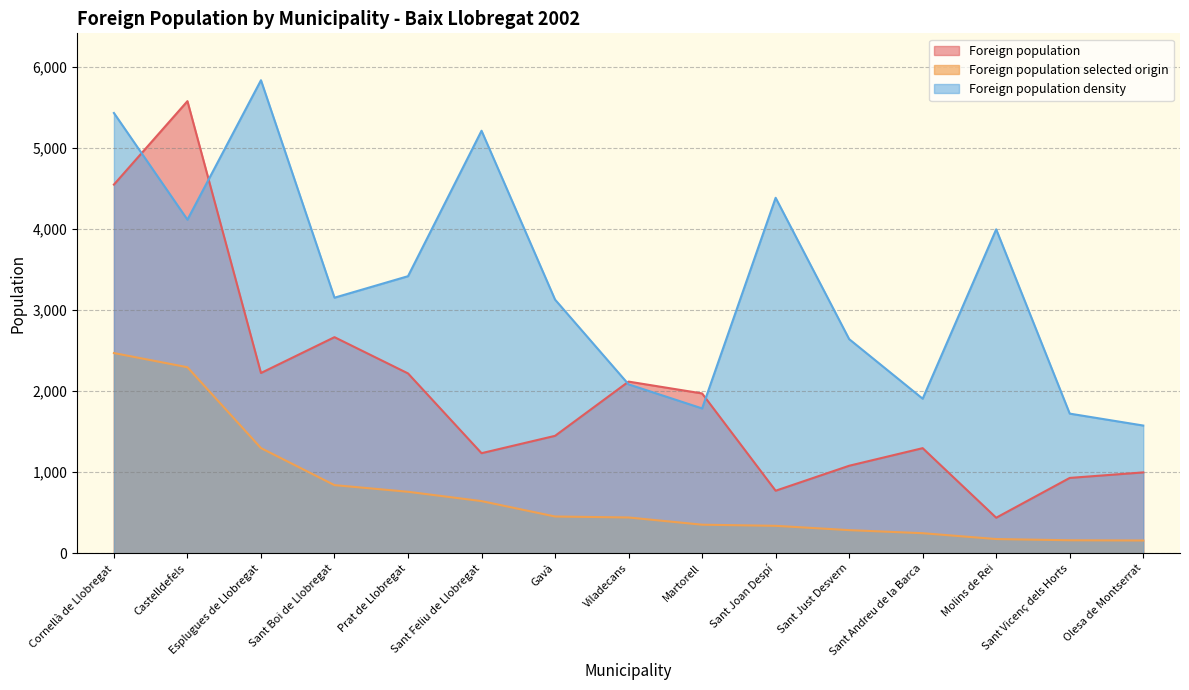

What is the approximate value of Foreign population density at Sant Boi de Llobregat?

3152